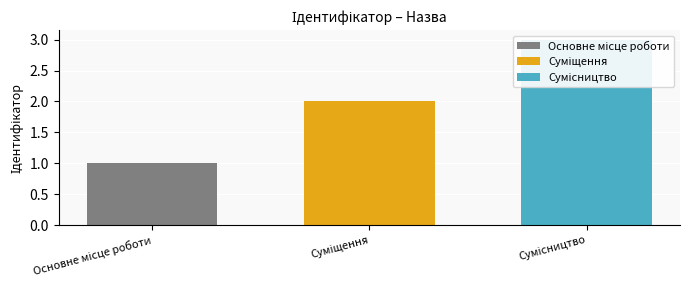

Rank the categories by value from lowest to highest.

Основне місце роботи, Суміщення, Сумісництво